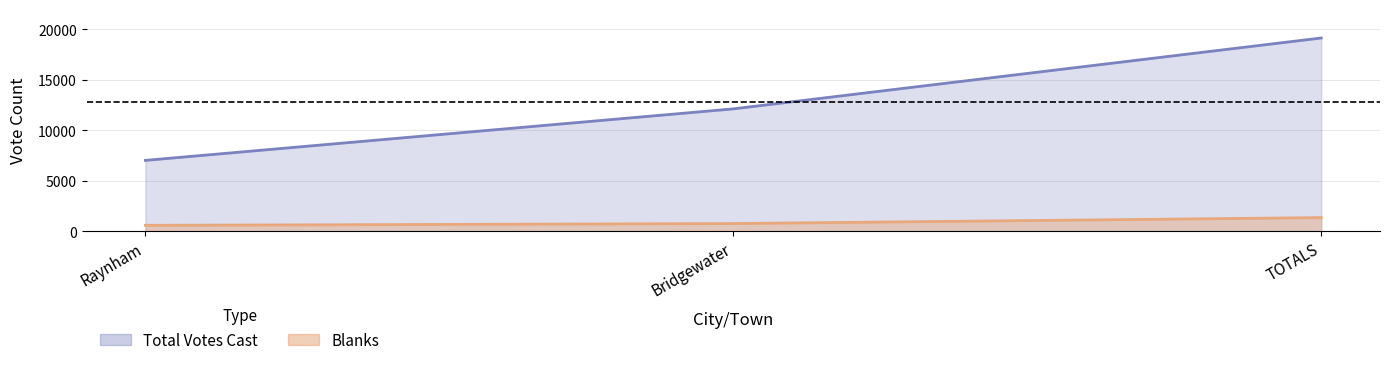

What is the average value of the Blanks series?

902